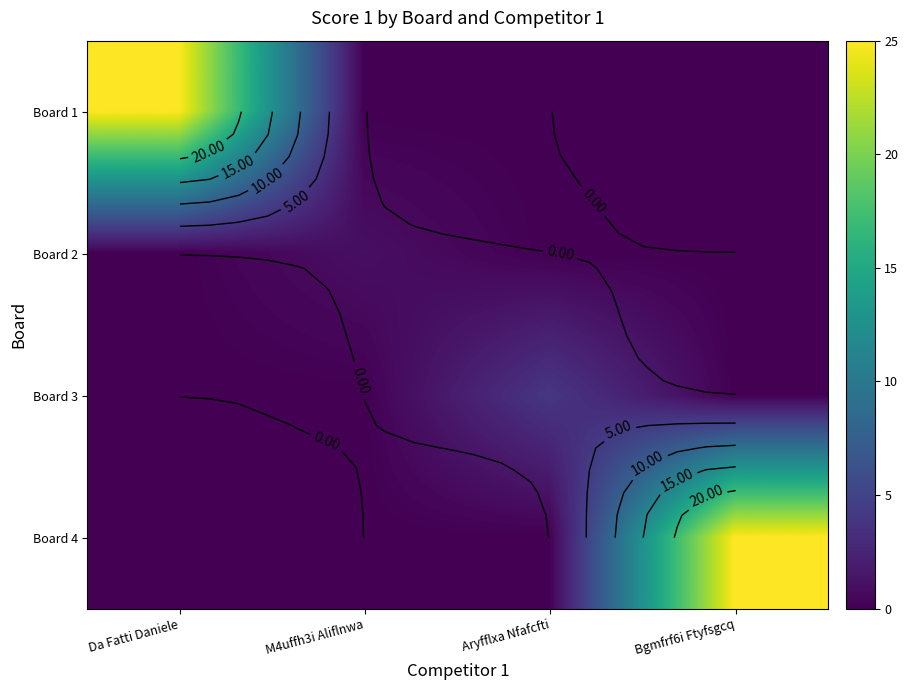

What is the difference between the Board 2 values at Bgmfrf6i Ftyfsgcq and M4uffh3i Aliflnwa?

1